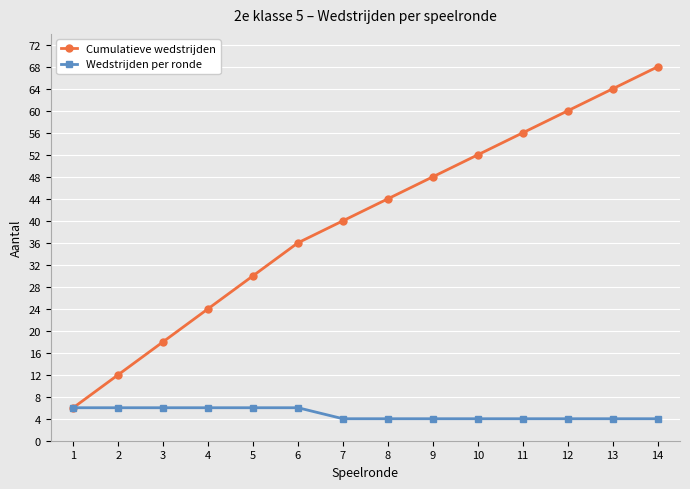

True or false: Cumulatieve wedstrijden has more than 0 interior local peaks.

False